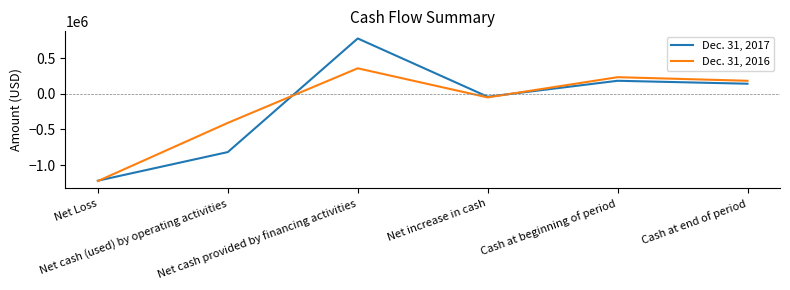

Which label corresponds to the smallest value in the chart?

Net Loss